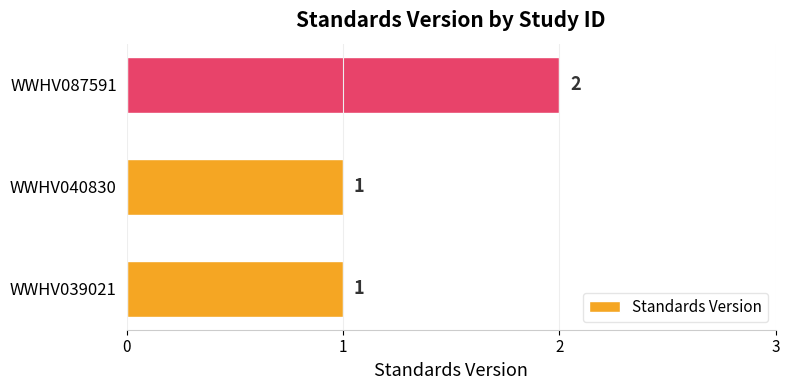

What is the sum of all values?

4